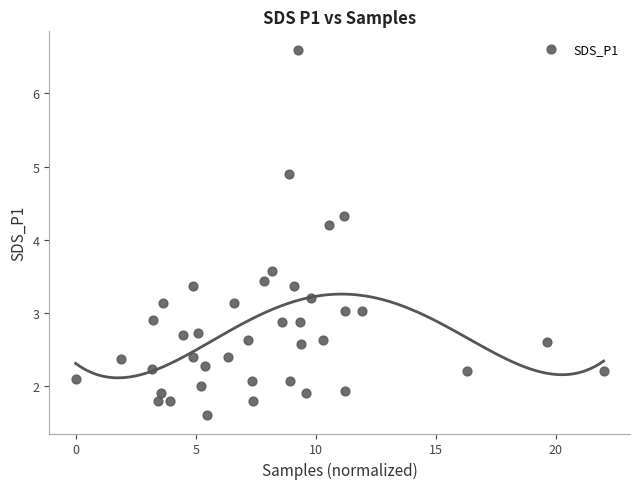

What Y value in the scatter plot is closest to 4?

4.2